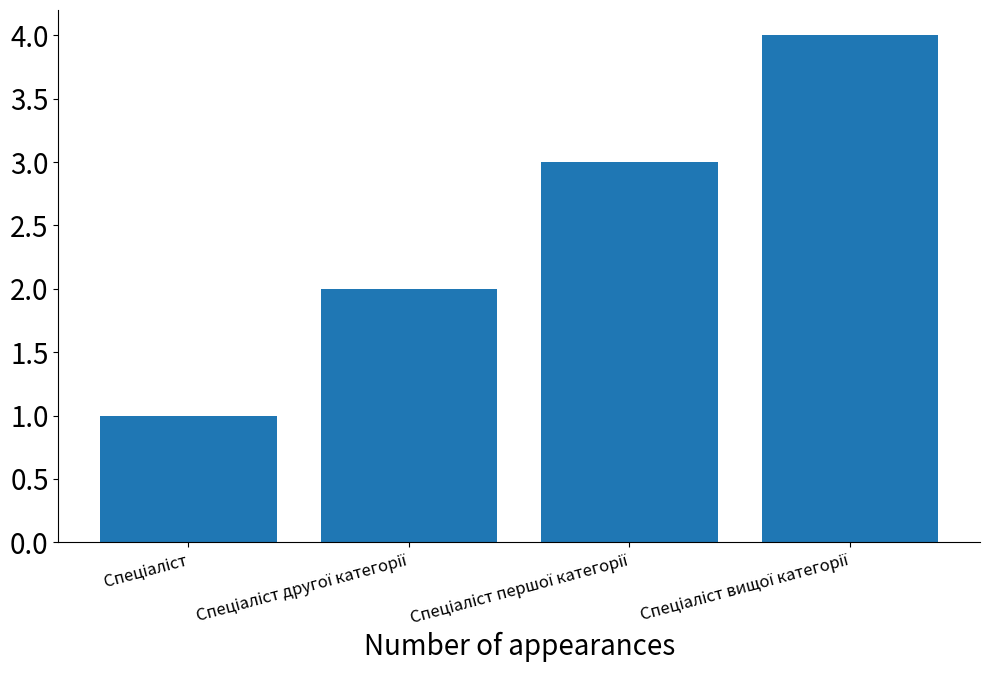

What is the greatest value displayed?

4